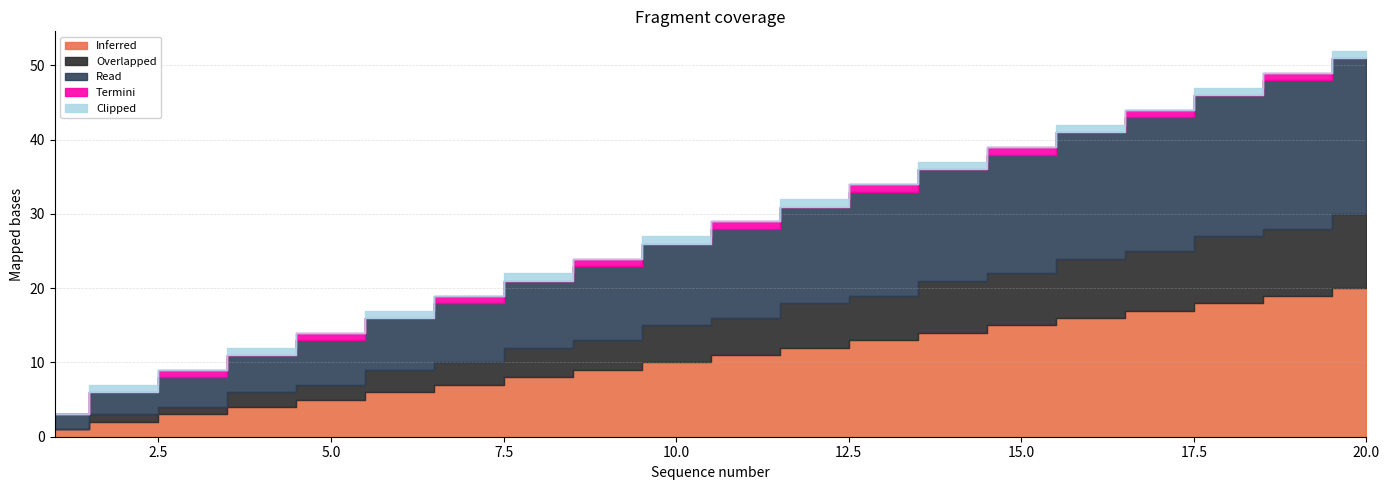

Where does the Read series first go above 12?

12